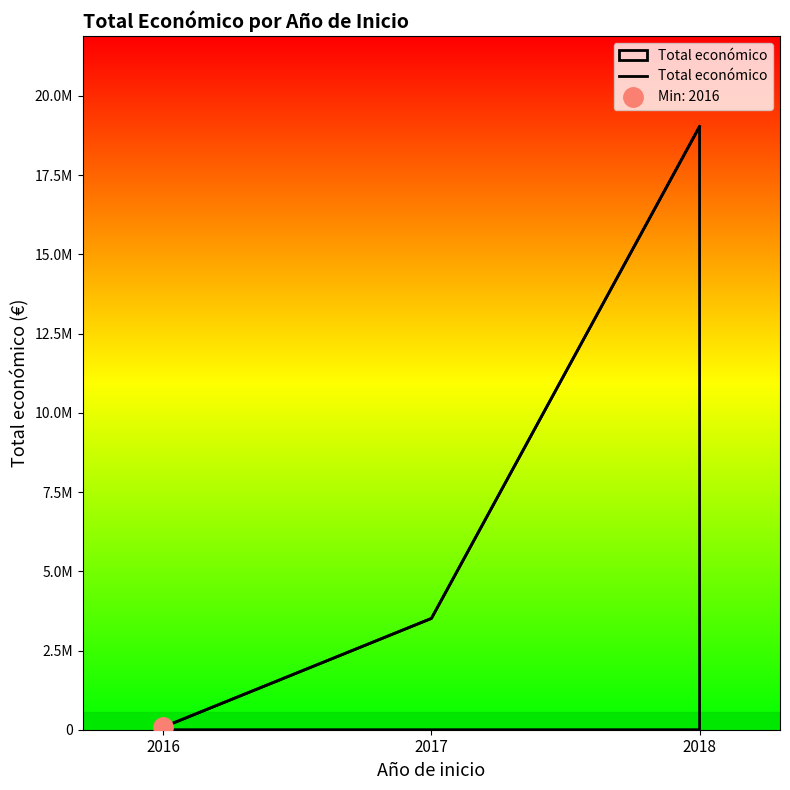

True or false: the data shows 3511968 at 2017.

True